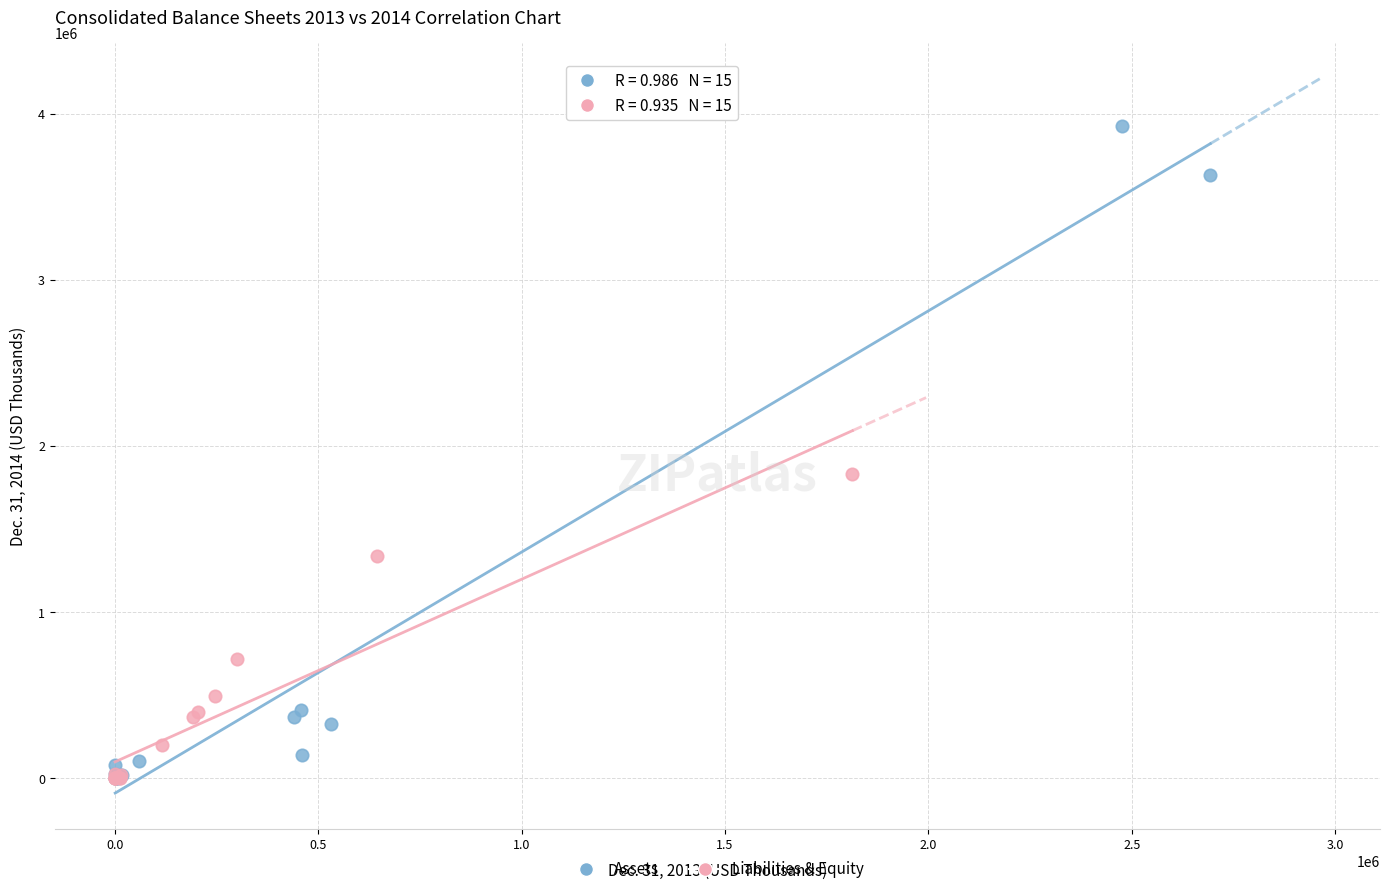

Which series has the widest spread of Y values?

Assets